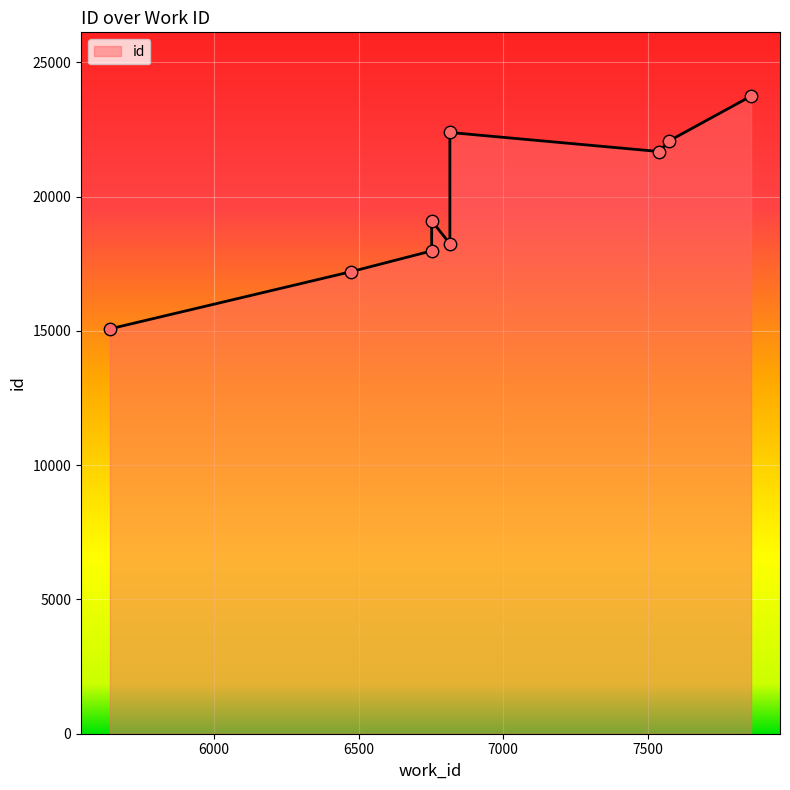

Approximately how many times larger is the value at 7858 compared to 7541?

1.1